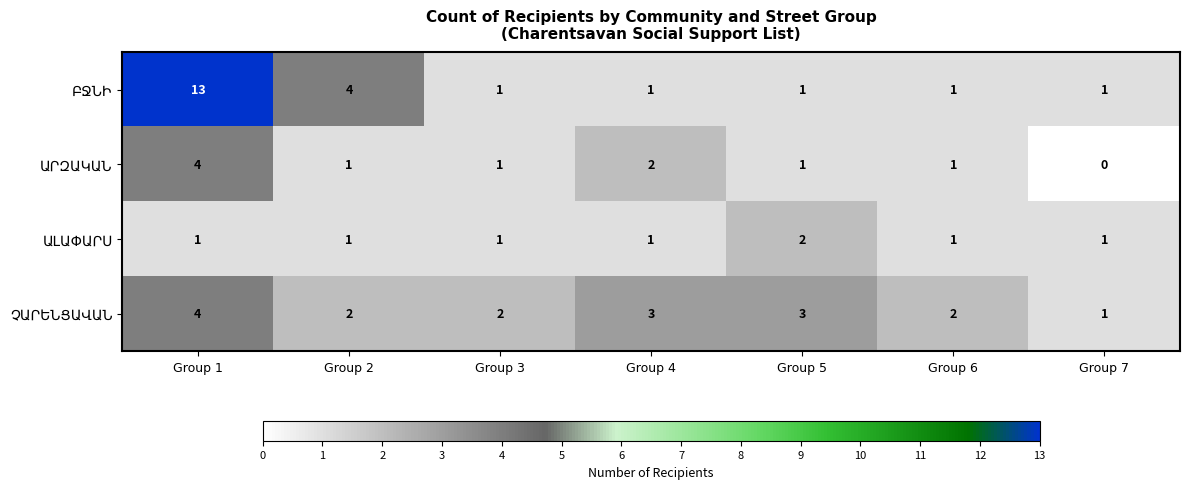

Which category has the lowest value across all series?

Group 7